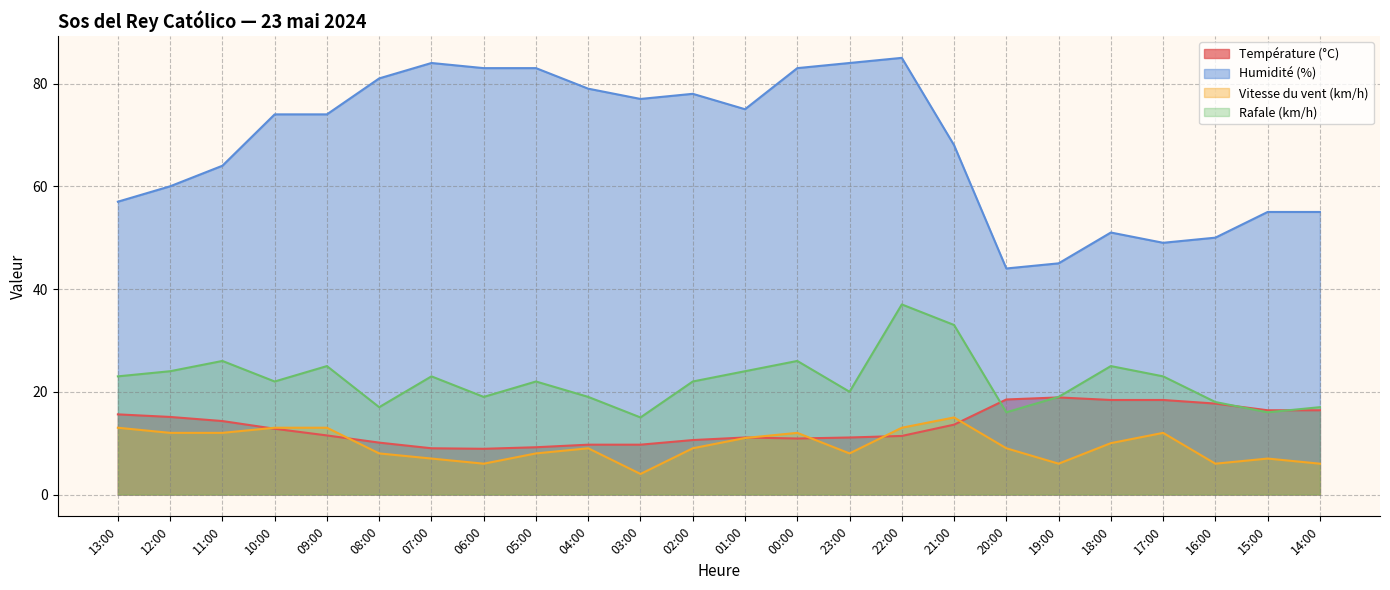

Reading right to left, transcribe all the data shown in this chart.

Température (°C): 14:00=16.4	15:00=16.4	16:00=17.7	17:00=18.4	18:00=18.4	19:00=18.9	20:00=18.5	21:00=13.6	22:00=11.4	23:00=11.1	00:00=10.9	01:00=11.1	02:00=10.6	03:00=9.7	04:00=9.7	05:00=9.2	06:00=8.9	07:00=9.0	08:00=10.1	09:00=11.5	10:00=12.8	11:00=14.3	12:00=15.1	13:00=15.6
Humidité (%): 14:00=55.0	15:00=55.0	16:00=50.0	17:00=49.0	18:00=51.0	19:00=45.0	20:00=44.0	21:00=68.0	22:00=85.0	23:00=84.0	00:00=83.0	01:00=75.0	02:00=78.0	03:00=77.0	04:00=79.0	05:00=83.0	06:00=83.0	07:00=84.0	08:00=81.0	09:00=74.0	10:00=74.0	11:00=64.0	12:00=60.0	13:00=57.0
Vitesse du vent (km/h): 14:00=6.0	15:00=7.0	16:00=6.0	17:00=12.0	18:00=10.0	19:00=6.0	20:00=9.0	21:00=15.0	22:00=13.0	23:00=8.0	00:00=12.0	01:00=11.0	02:00=9.0	03:00=4.0	04:00=9.0	05:00=8.0	06:00=6.0	07:00=7.0	08:00=8.0	09:00=13.0	10:00=13.0	11:00=12.0	12:00=12.0	13:00=13.0
Rafale (km/h): 14:00=17.0	15:00=16.0	16:00=18.0	17:00=23.0	18:00=25.0	19:00=19.0	20:00=16.0	21:00=33.0	22:00=37.0	23:00=20.0	00:00=26.0	01:00=24.0	02:00=22.0	03:00=15.0	04:00=19.0	05:00=22.0	06:00=19.0	07:00=23.0	08:00=17.0	09:00=25.0	10:00=22.0	11:00=26.0	12:00=24.0	13:00=23.0